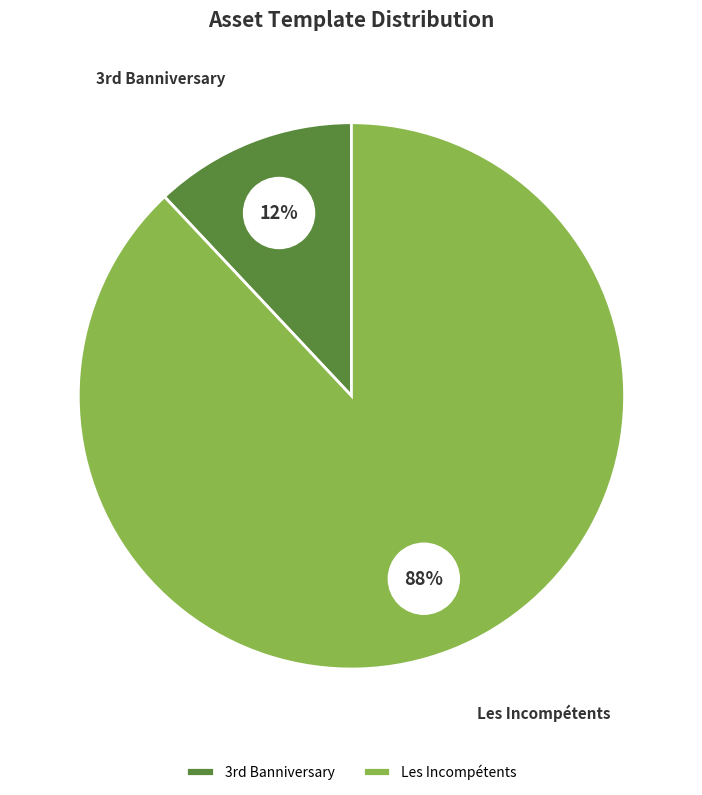

Which slice is the largest?

Les Incompétents